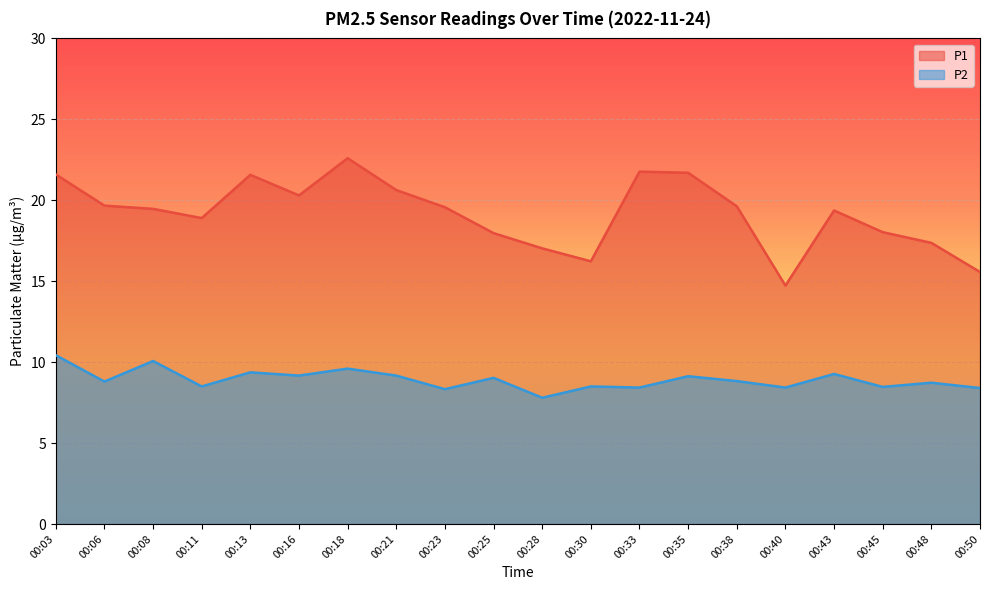

True or false: P1 and P2 cross at least once.

False